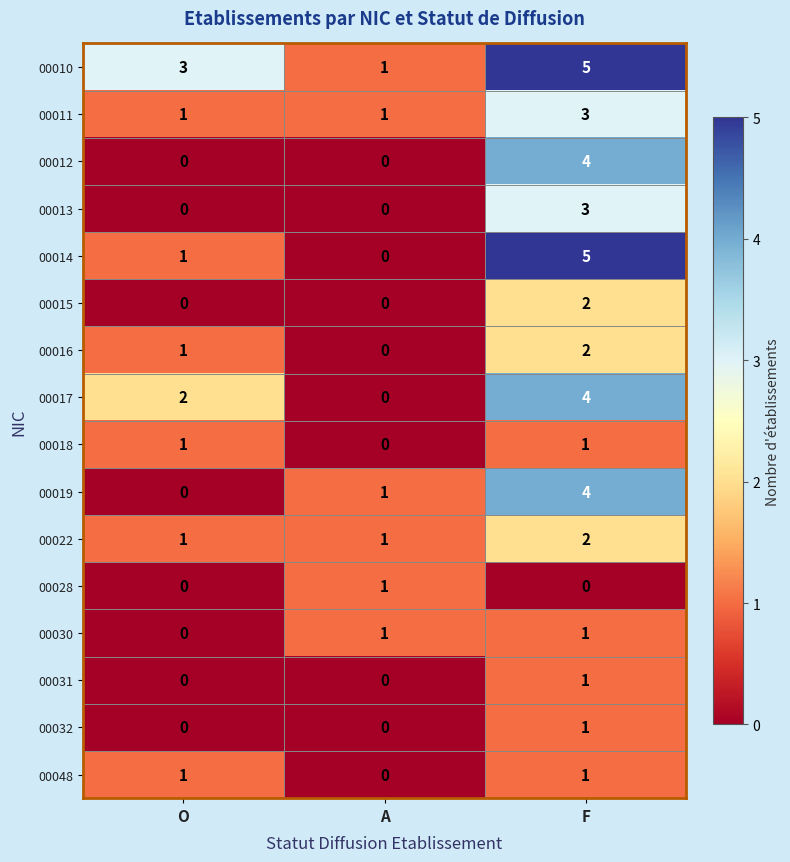

List the labels in order of 00016 value, smallest first.

A, O, F